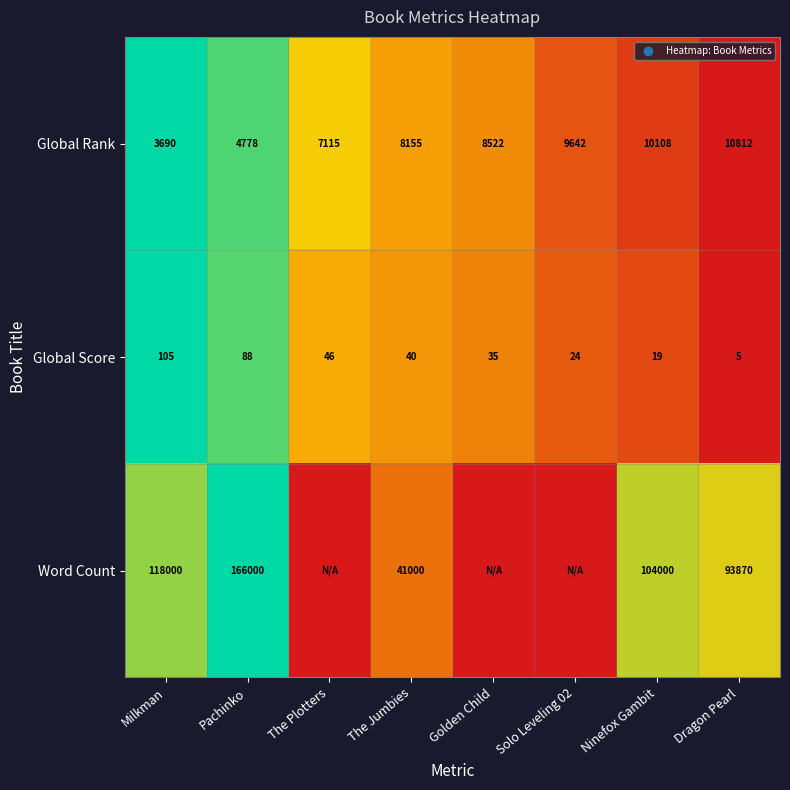

What is the maximum value for Global Rank?

10812